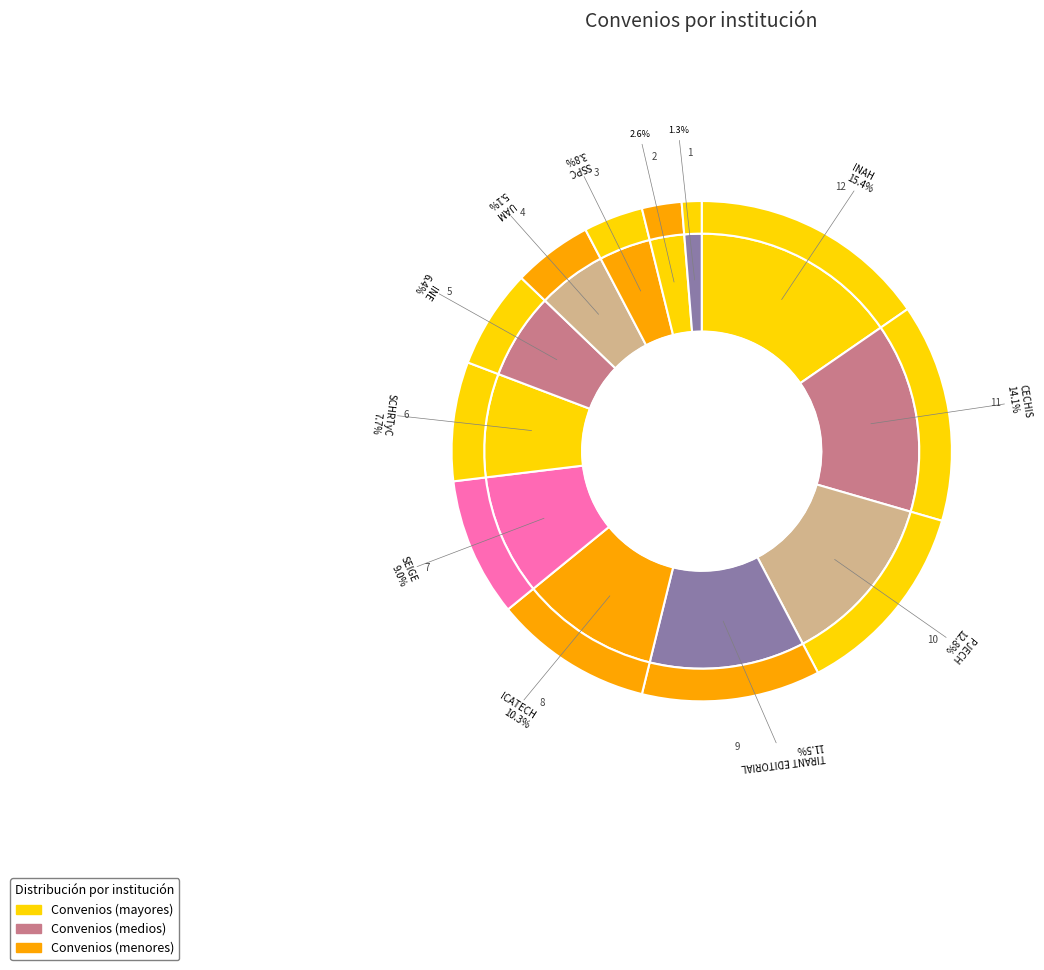

What is the change in value from PJECH to SCHRTyC?

-4